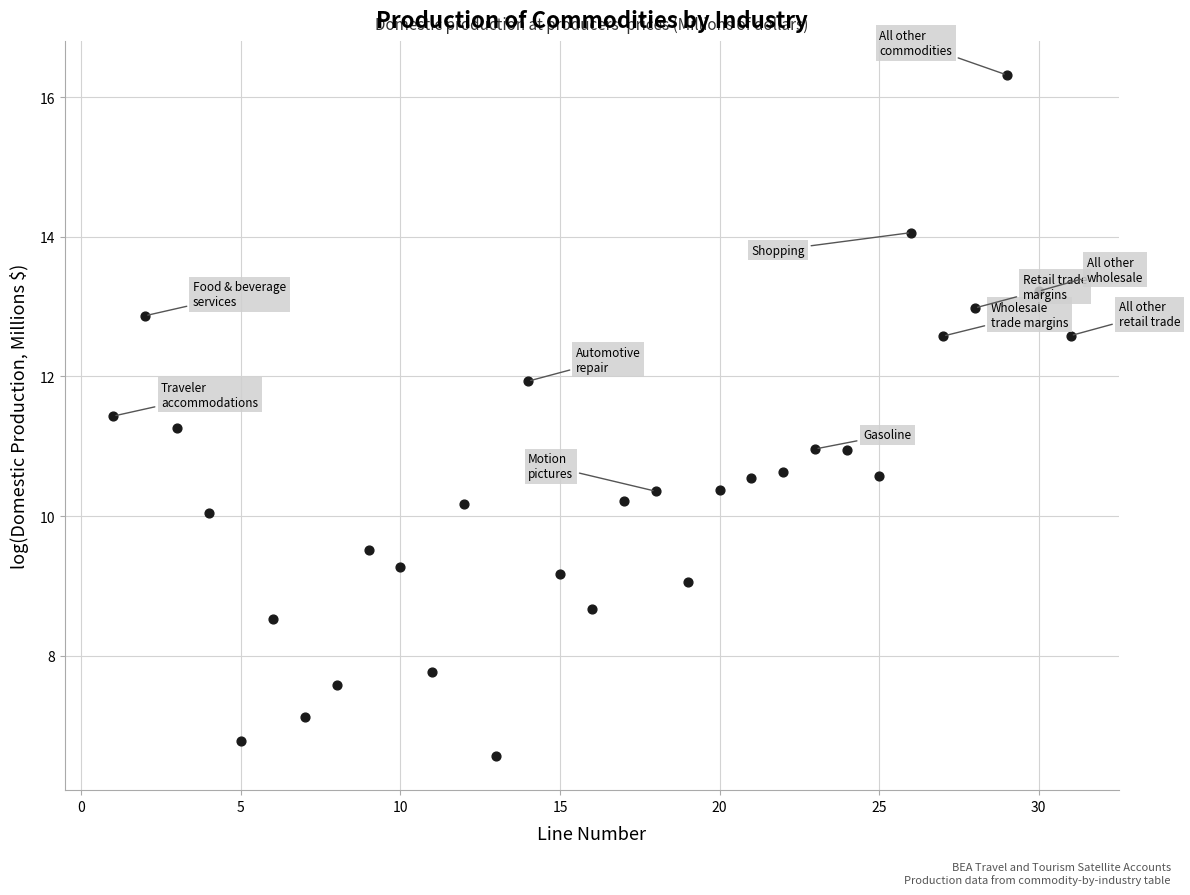

What is the range of Y values (max minus min)?

9.8